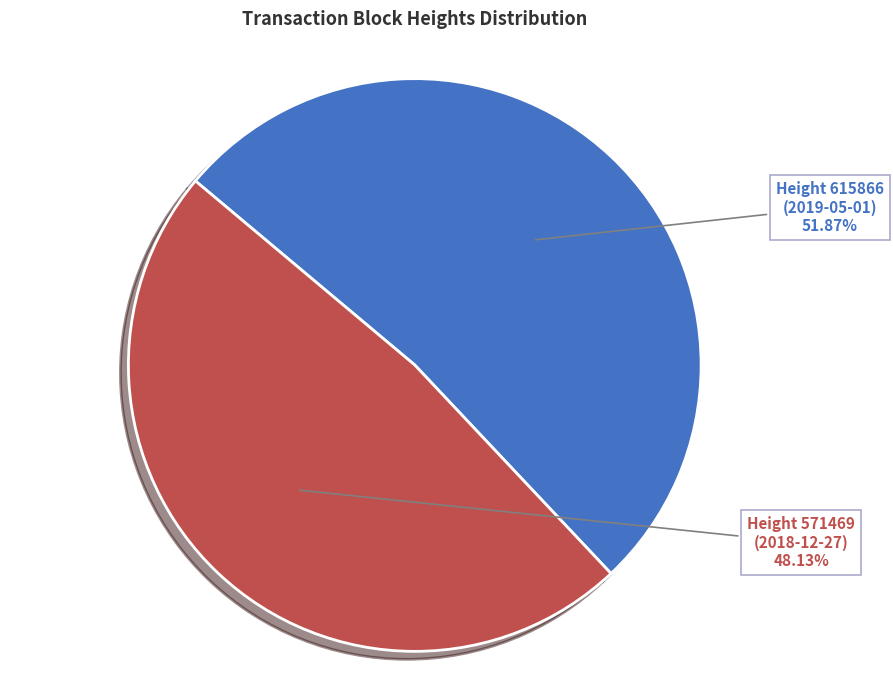

Which slice represents more than half of the pie?

Height 615866 (2019-05-01)